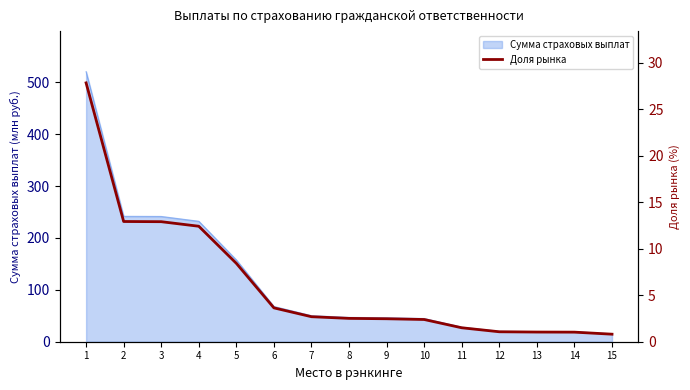

Reading left to right, list all the values displayed in this chart.

27.8	12.9	12.9	12.4	8.4	3.6	2.7	2.5	2.5	2.4	1.5	1.1	1.0	1.0	0.8